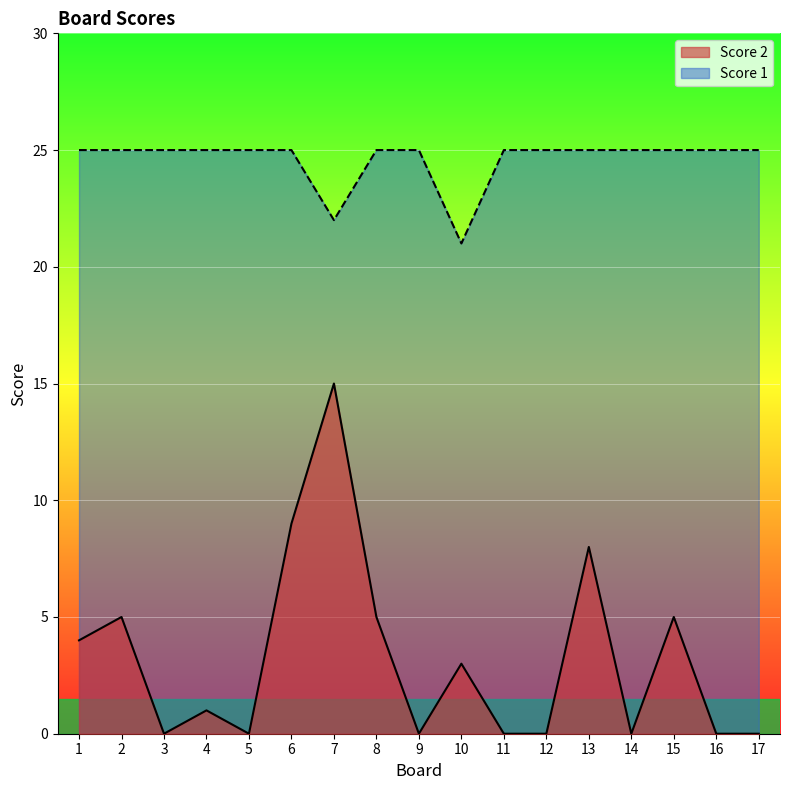

Is the value of Score 1 at 2 greater than the value of Score 2 at 3?

Yes